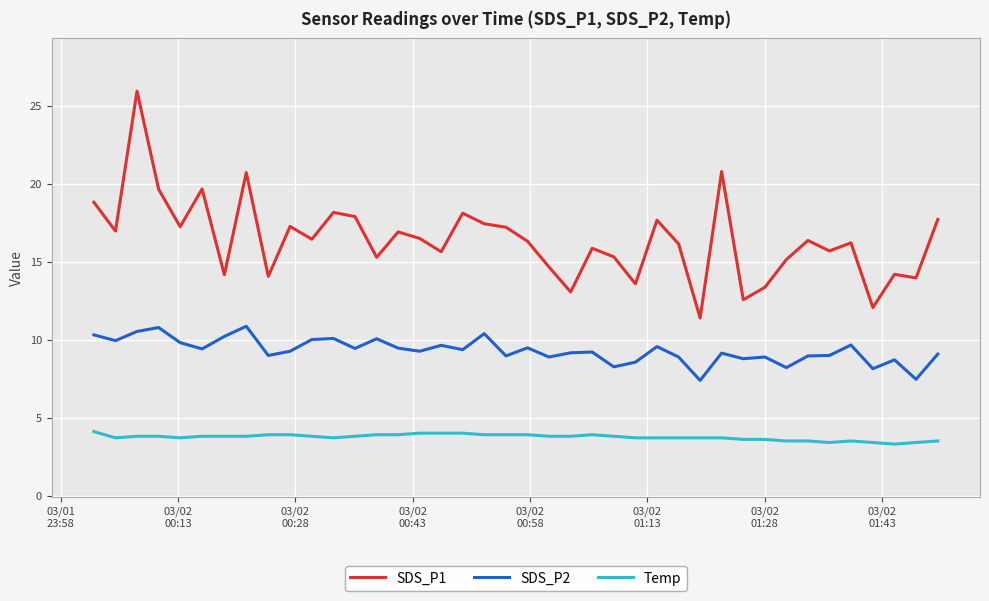

True or false: SDS_P1 and SDS_P2 cross at least once.

False